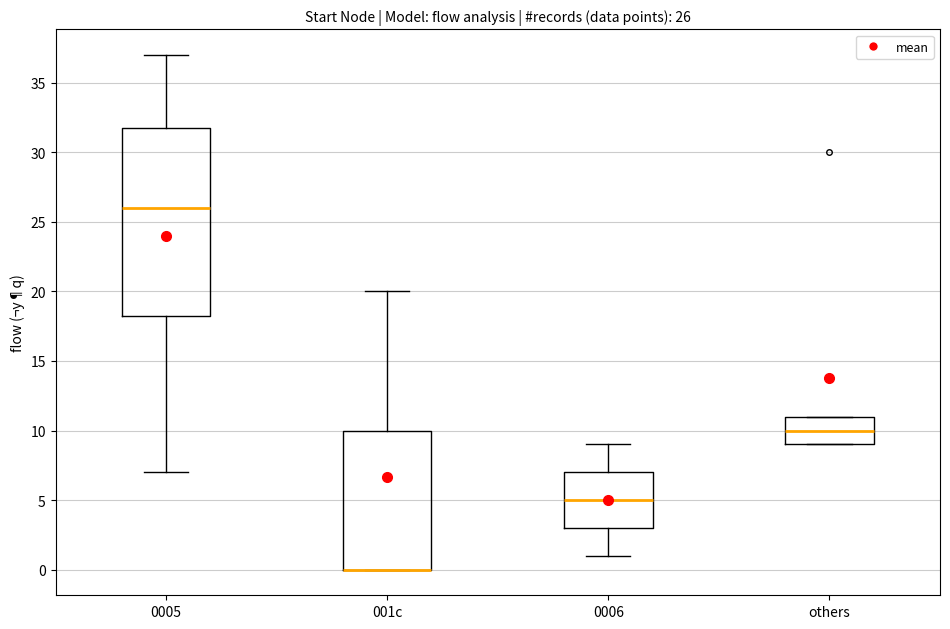

Which box is the tallest, from its lower edge to its upper edge?

0005